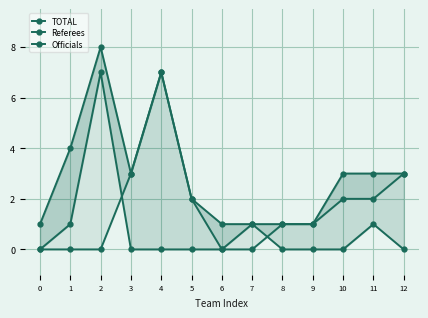

How many lines are shown in the chart?

3